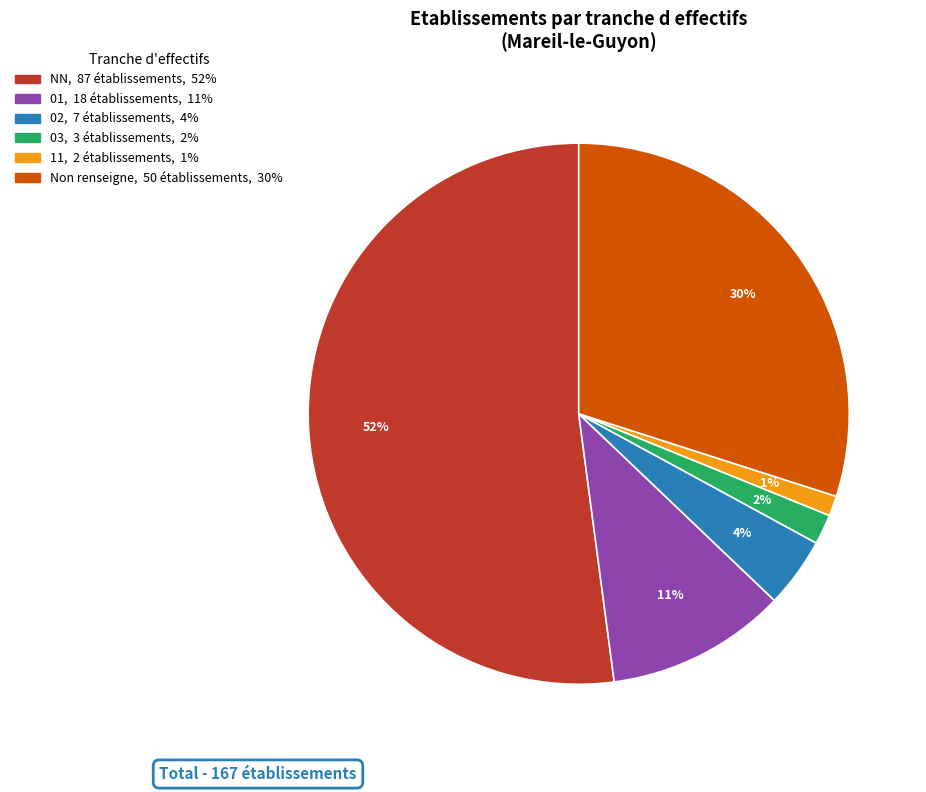

To the nearest percent, what is the difference between the largest and smallest slice percentages?

51%